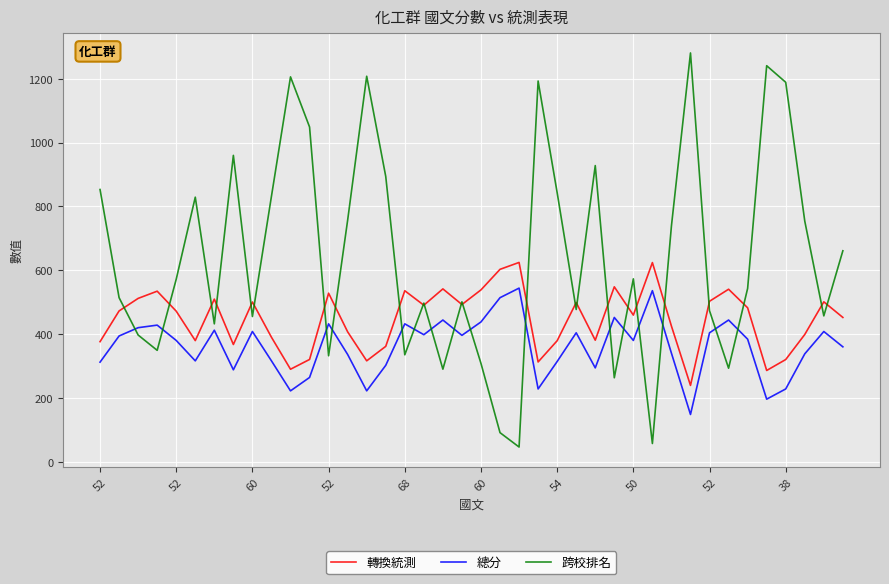

What is the greatest value displayed?

1281.0